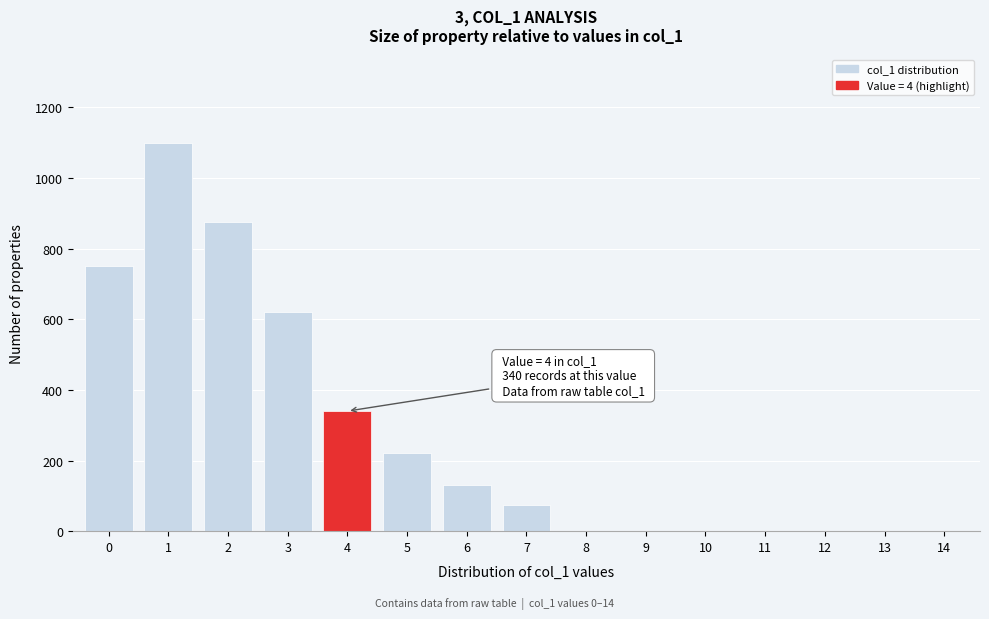

Reading left to right, list all the values displayed in this chart.

0=750	1=1100	2=875	3=620	4=340	5=220	6=130	7=75	8=0	9=0	10=0	11=0	12=0	13=0	14=0